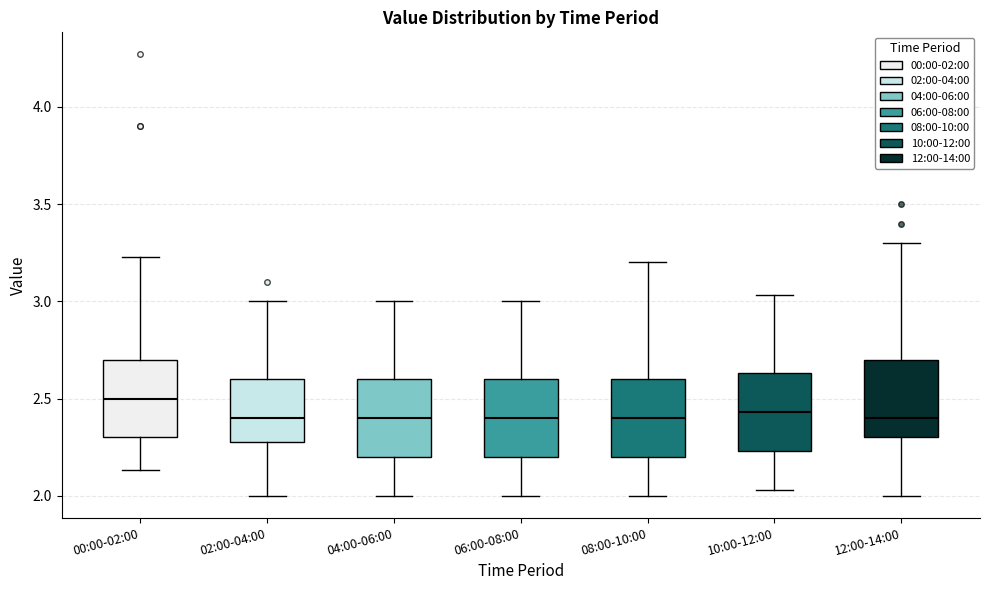

Reading left to right, read every box against the y-axis: the position of its median line, the range the box covers, and the ends of its whiskers. The values are not printed on the chart, so give them approximately, as read against the axis.

00:00-02:00: median 2.50, box 2.30 to 2.70, whiskers 2.15 to 3.25
02:00-04:00: median 2.40, box 2.30 to 2.60, whiskers 2.00 to 3.00
04:00-06:00: median 2.40, box 2.20 to 2.60, whiskers 2.00 to 3.00
06:00-08:00: median 2.40, box 2.20 to 2.60, whiskers 2.00 to 3.00
08:00-10:00: median 2.40, box 2.20 to 2.60, whiskers 2.00 to 3.20
10:00-12:00: median 2.45, box 2.25 to 2.65, whiskers 2.05 to 3.05
12:00-14:00: median 2.40, box 2.30 to 2.70, whiskers 2.00 to 3.30